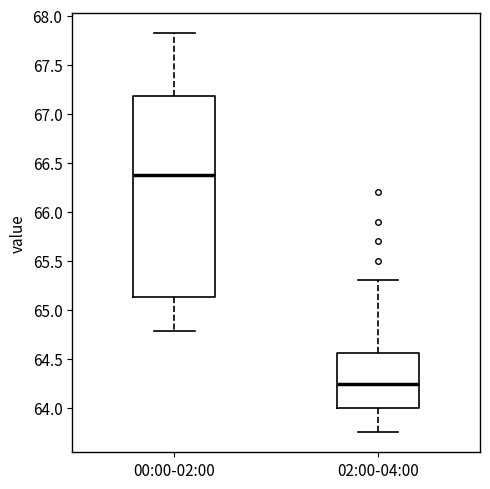

Reading left to right, read every box against the y-axis: the position of its median line, the range the box covers, and the ends of its whiskers. The values are not printed on the chart, so give them approximately, as read against the axis.

00:00-02:00: median 66.40, box 65.15 to 67.20, whiskers 64.80 to 67.80
02:00-04:00: median 64.25, box 64.00 to 64.55, whiskers 63.75 to 65.30